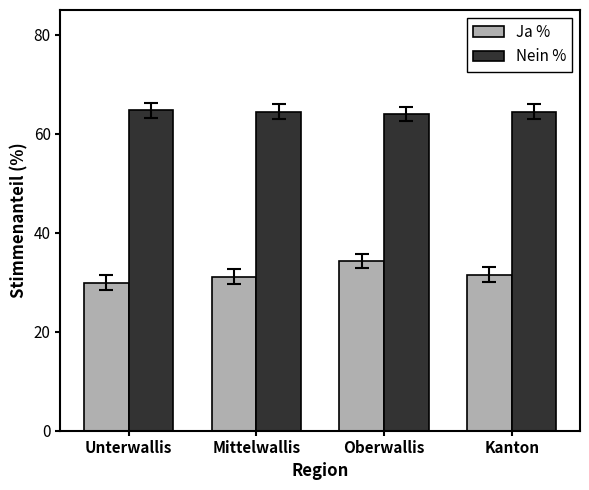

What is the smallest value displayed?

29.9